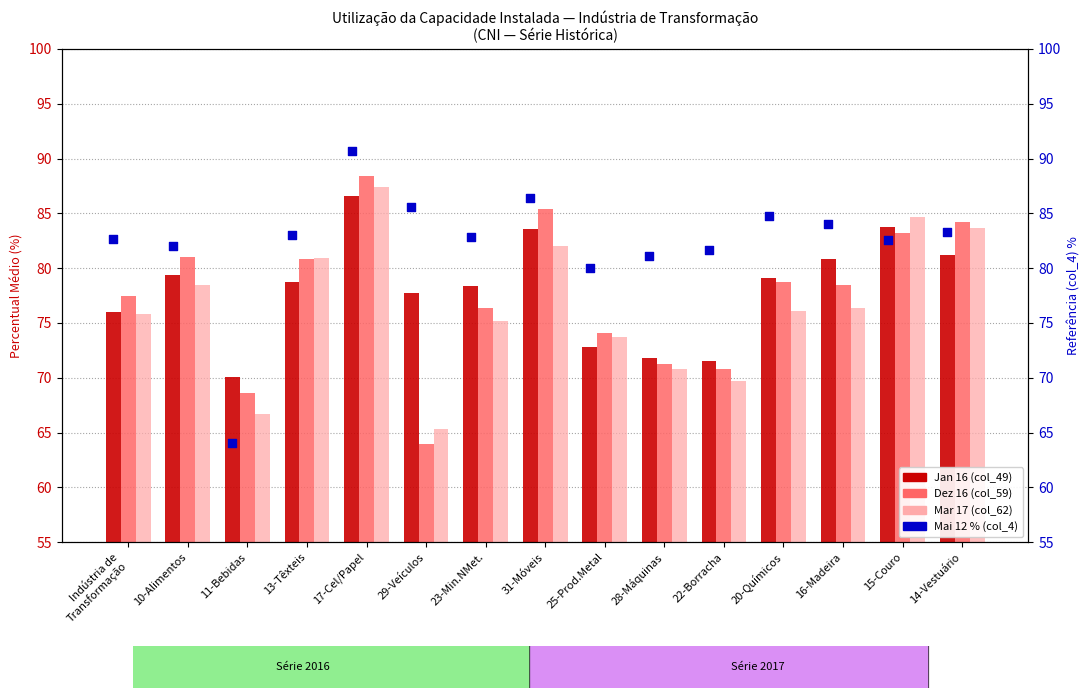

Is the value of Mar 17 (col_62) at 16-Madeira greater than the value of Jan 16 (col_49) at 22-Borracha?

Yes